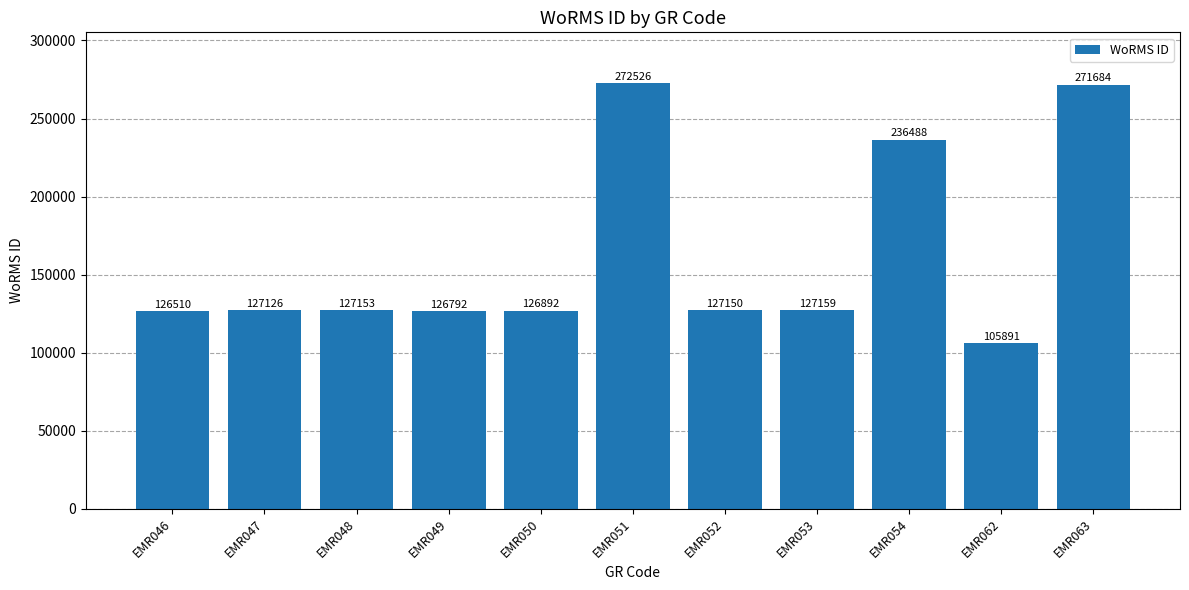

At which category does the chart reach its minimum across all series?

EMR062